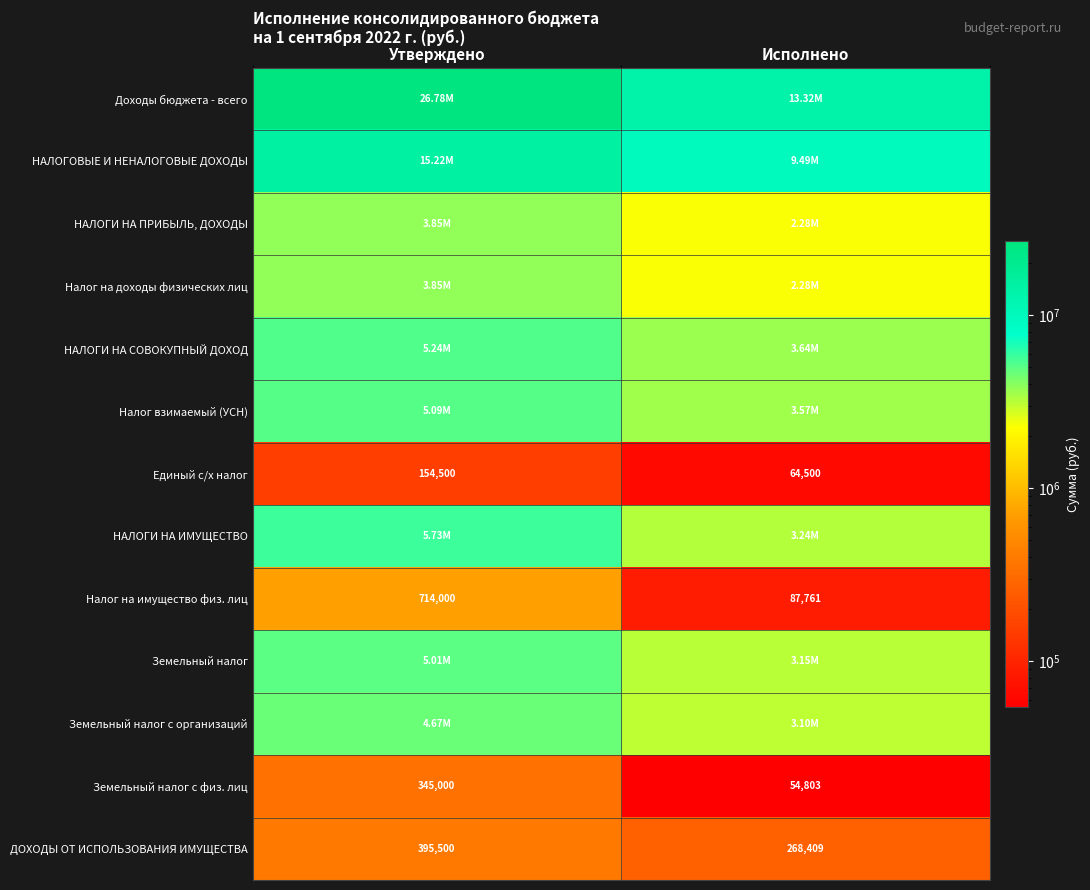

Rank the categories by Земельный налог с физ. лиц value from highest to lowest.

Утверждено, Исполнено